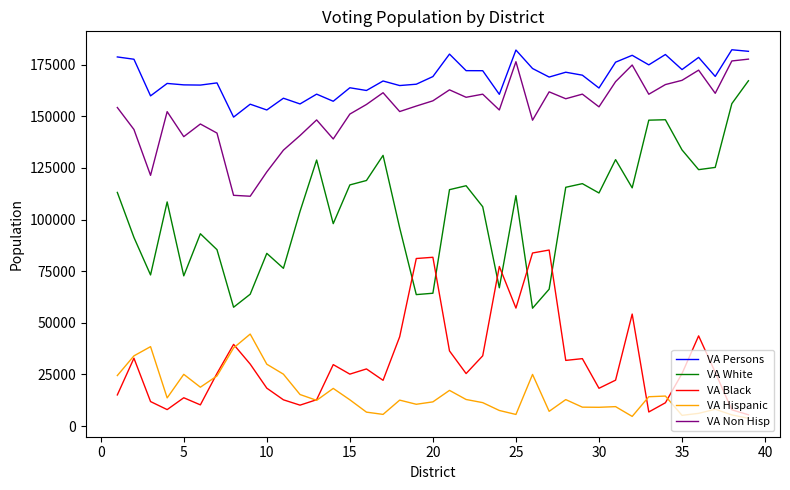

Which series has the largest range (max minus min)?

VA White